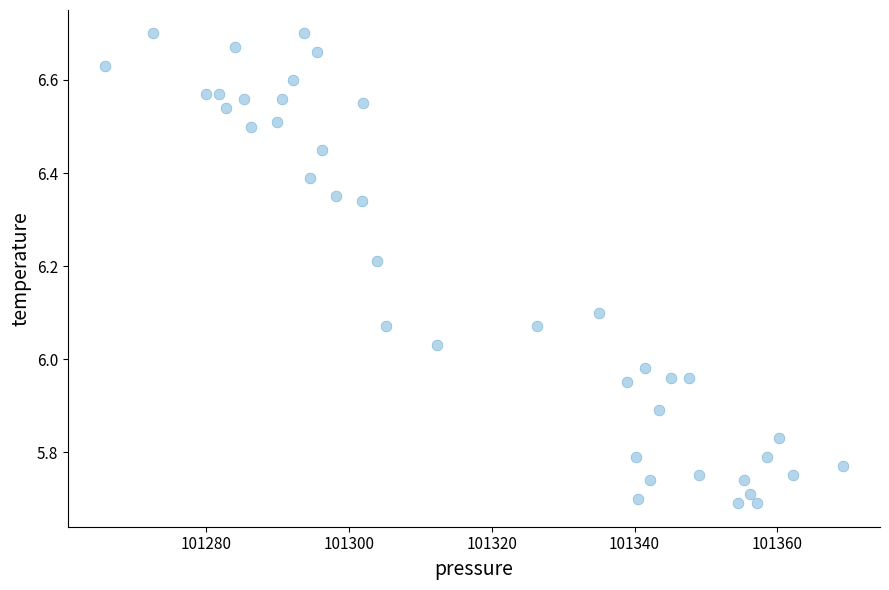

What is the range of X values (max minus min)?

103.4